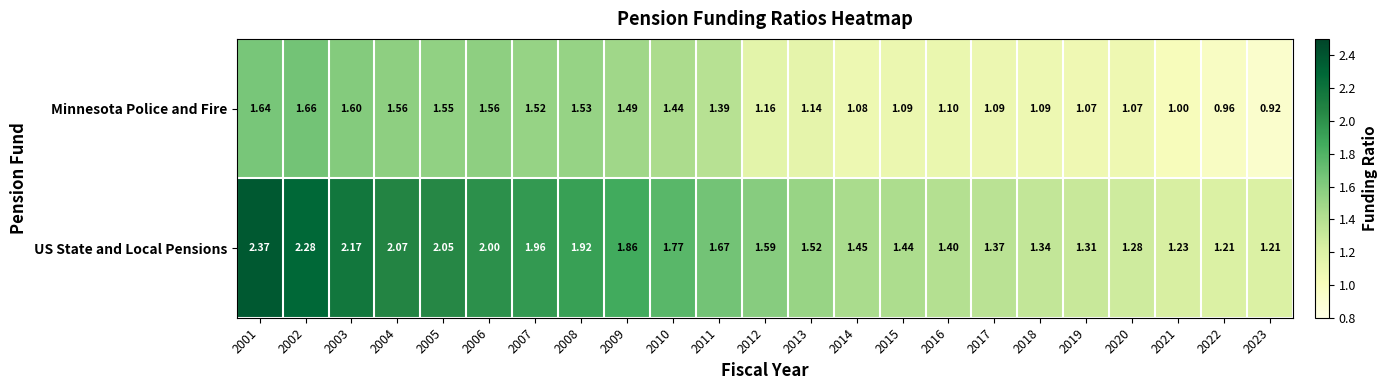

Which series has the widest spread of values?

US State and Local Pensions